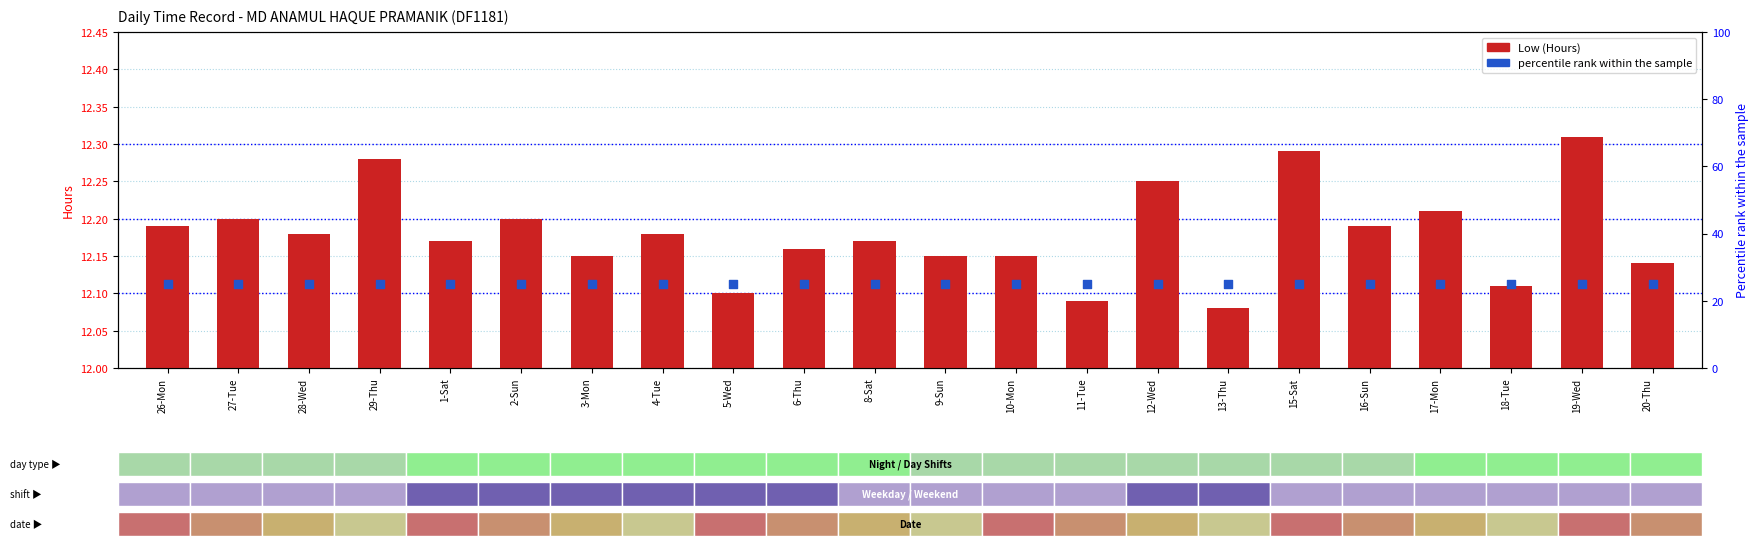

At which category is the sum across all series the highest?

19-Wed